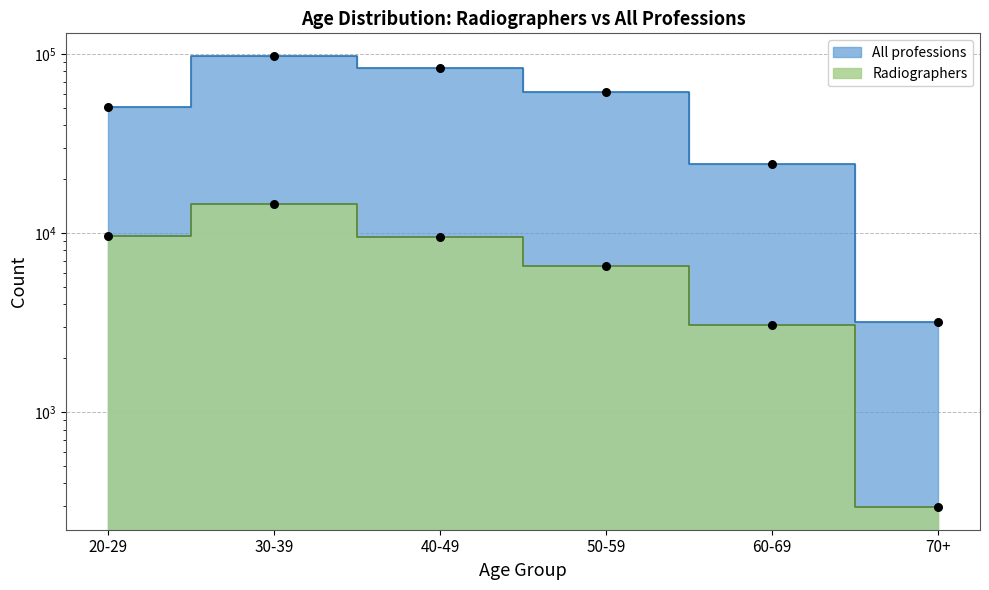

Which series has the largest total across all categories?

All professions